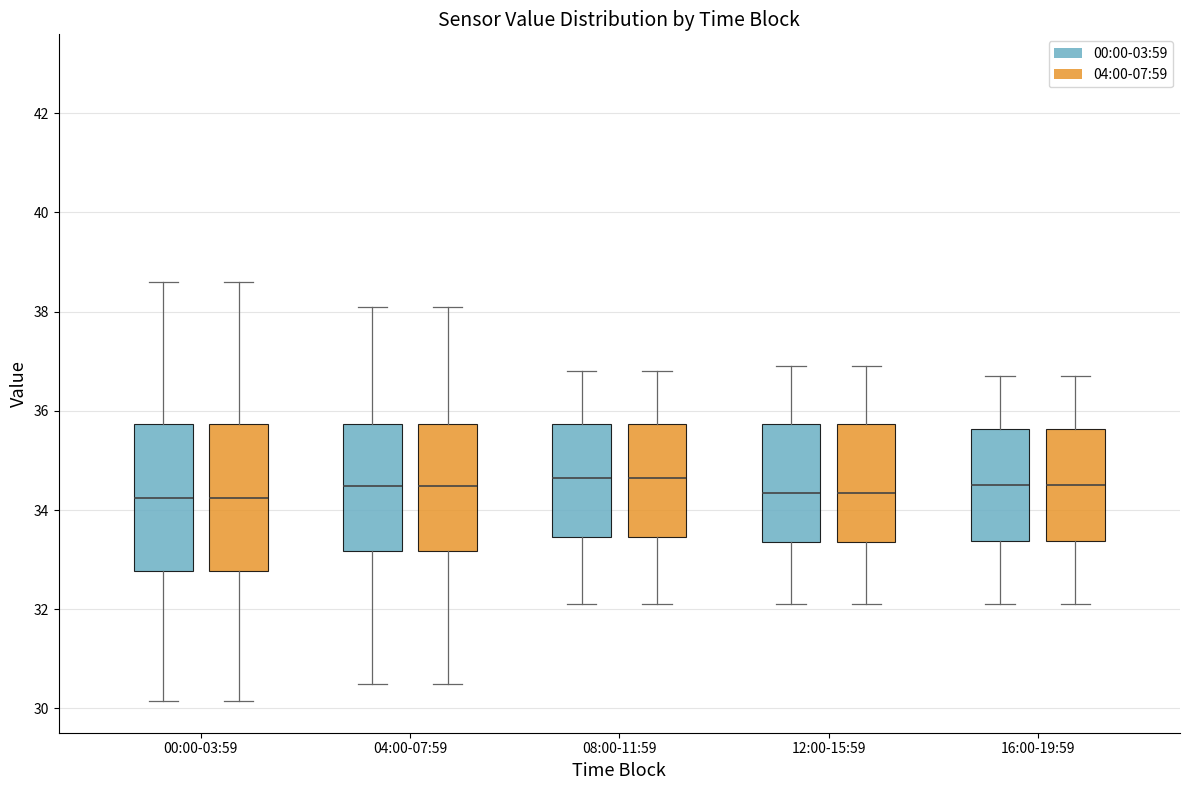

Reading left to right, transcribe this box plot: for each box, give where its median line is, the range the box spans, and where its two whiskers end, as read against the y-axis. The values are not printed on the chart, so give them approximately, as read against the axis.

00:00-03:59 (00:00-03:59): median 34.2, box 32.8 to 35.8, whiskers 30.2 to 38.6
00:00-03:59 (04:00-07:59): median 34.2, box 32.8 to 35.8, whiskers 30.2 to 38.6
04:00-07:59 (00:00-03:59): median 34.4, box 33.2 to 35.8, whiskers 30.6 to 38.2
04:00-07:59 (04:00-07:59): median 34.4, box 33.2 to 35.8, whiskers 30.6 to 38.2
08:00-11:59 (00:00-03:59): median 34.6, box 33.4 to 35.8, whiskers 32.2 to 36.8
08:00-11:59 (04:00-07:59): median 34.6, box 33.4 to 35.8, whiskers 32.2 to 36.8
12:00-15:59 (00:00-03:59): median 34.4, box 33.4 to 35.8, whiskers 32.2 to 37.0
12:00-15:59 (04:00-07:59): median 34.4, box 33.4 to 35.8, whiskers 32.2 to 37.0
16:00-19:59 (00:00-03:59): median 34.6, box 33.4 to 35.6, whiskers 32.2 to 36.8
16:00-19:59 (04:00-07:59): median 34.6, box 33.4 to 35.6, whiskers 32.2 to 36.8